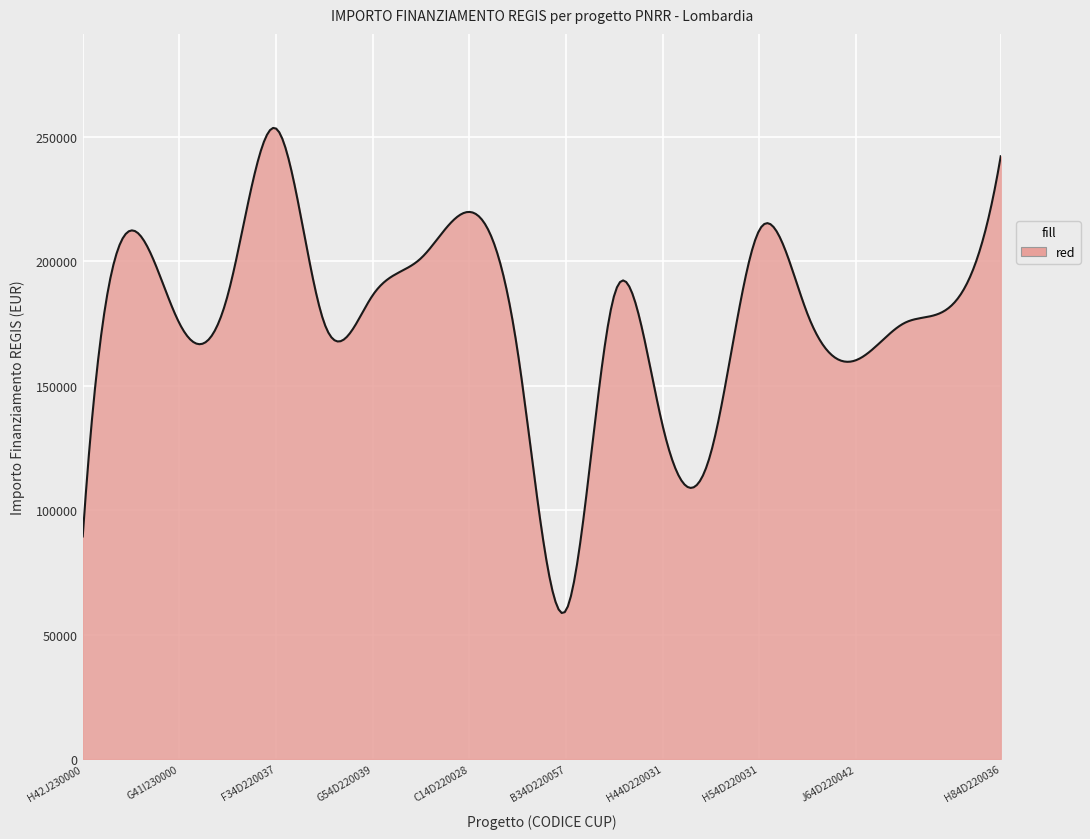

What is the minimum value shown in the chart?

58666.6